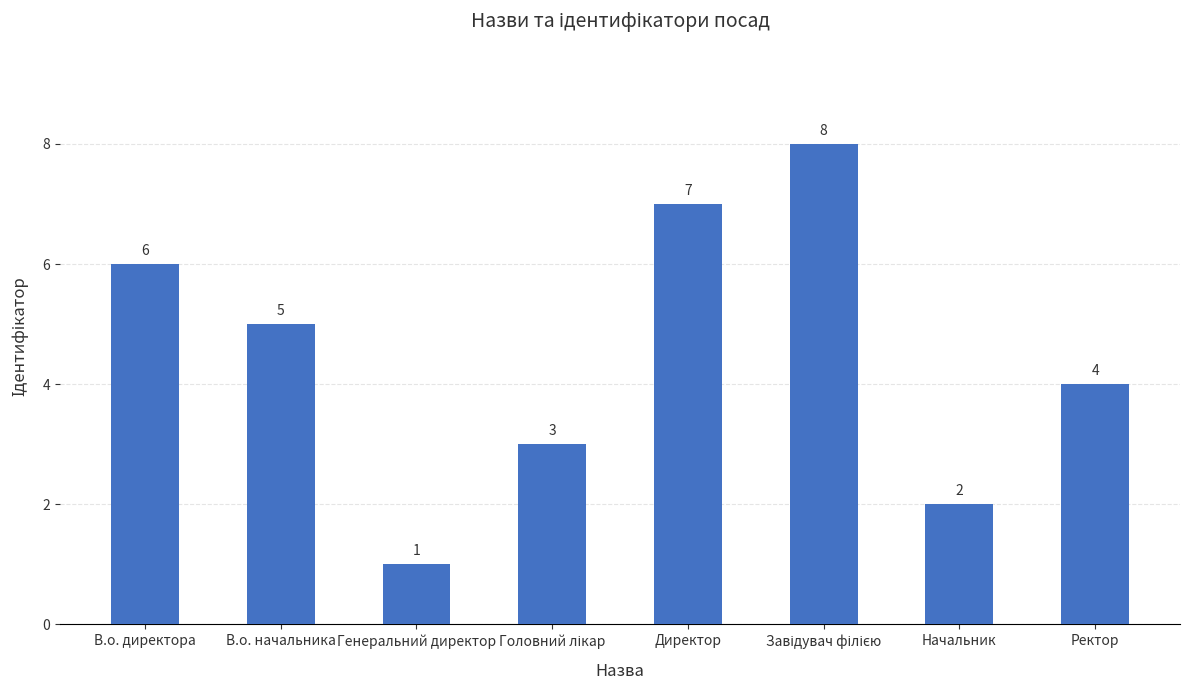

What is the maximum value shown in the chart?

8